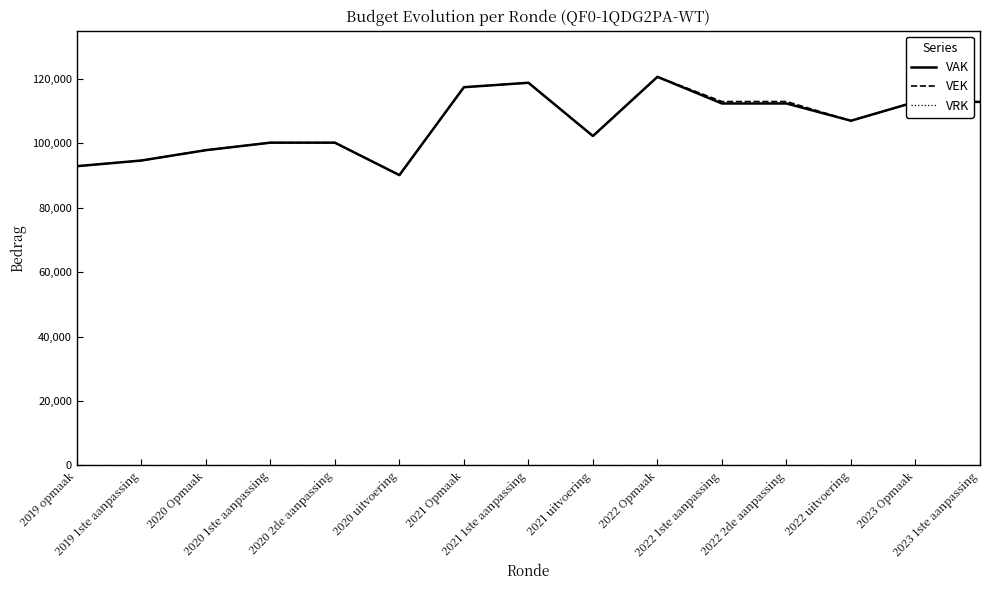

What is the greatest value displayed?

120685